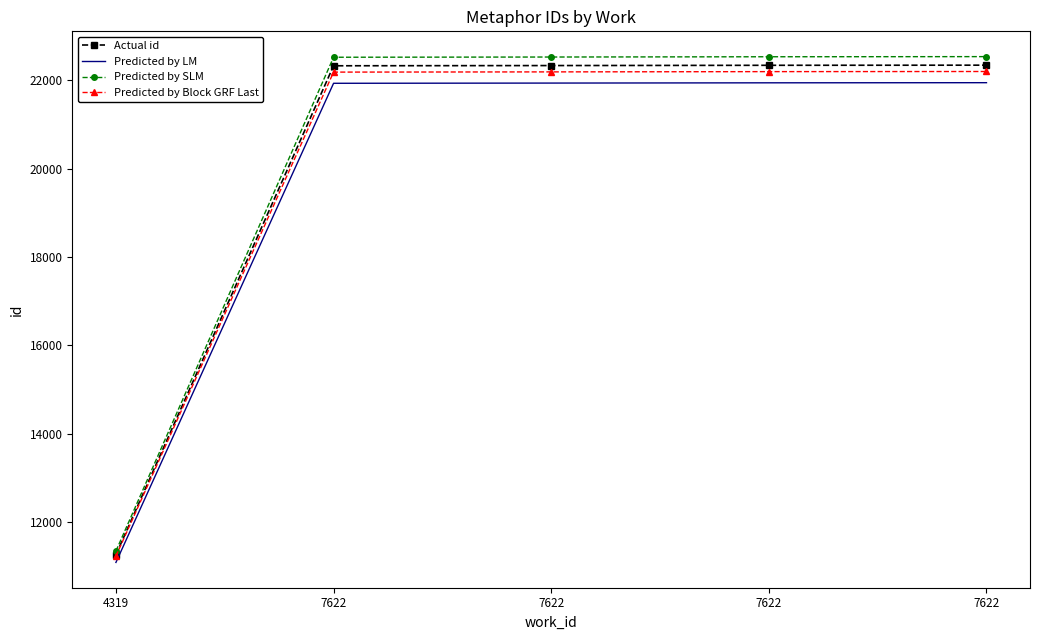

Which series has the largest range (max minus min)?

Predicted by SLM